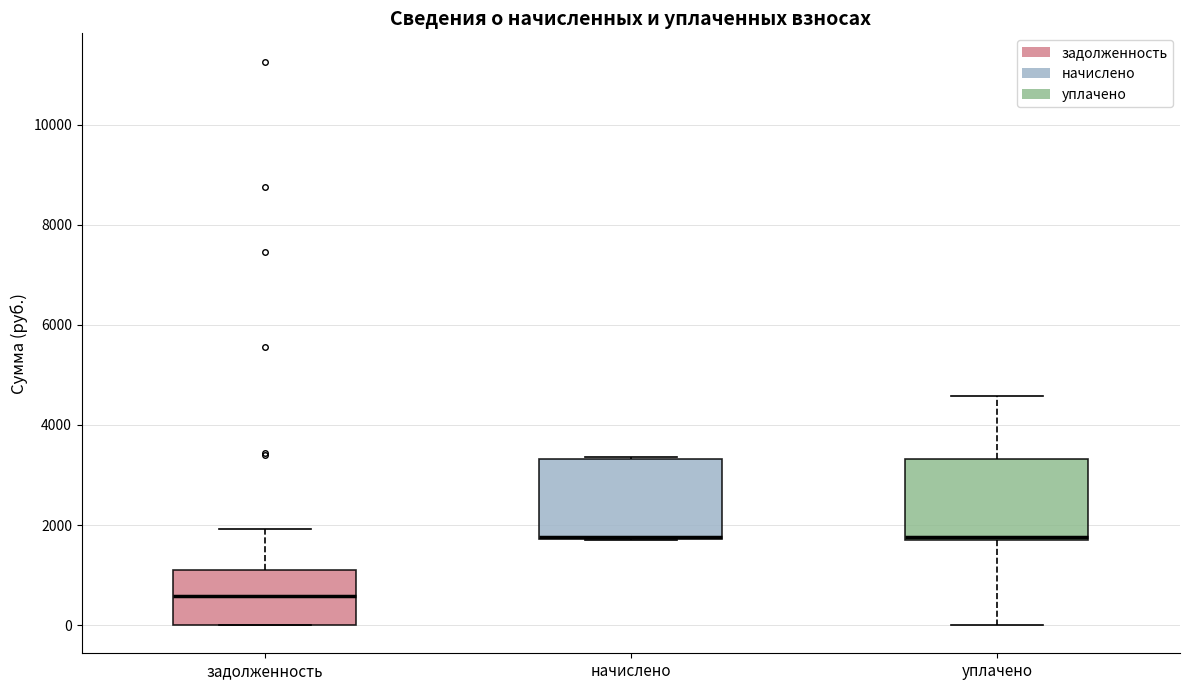

Where is the upper edge of the box for задолженность on the y-axis? The values are not printed on the chart, so give them approximately, as read against the axis.

1200